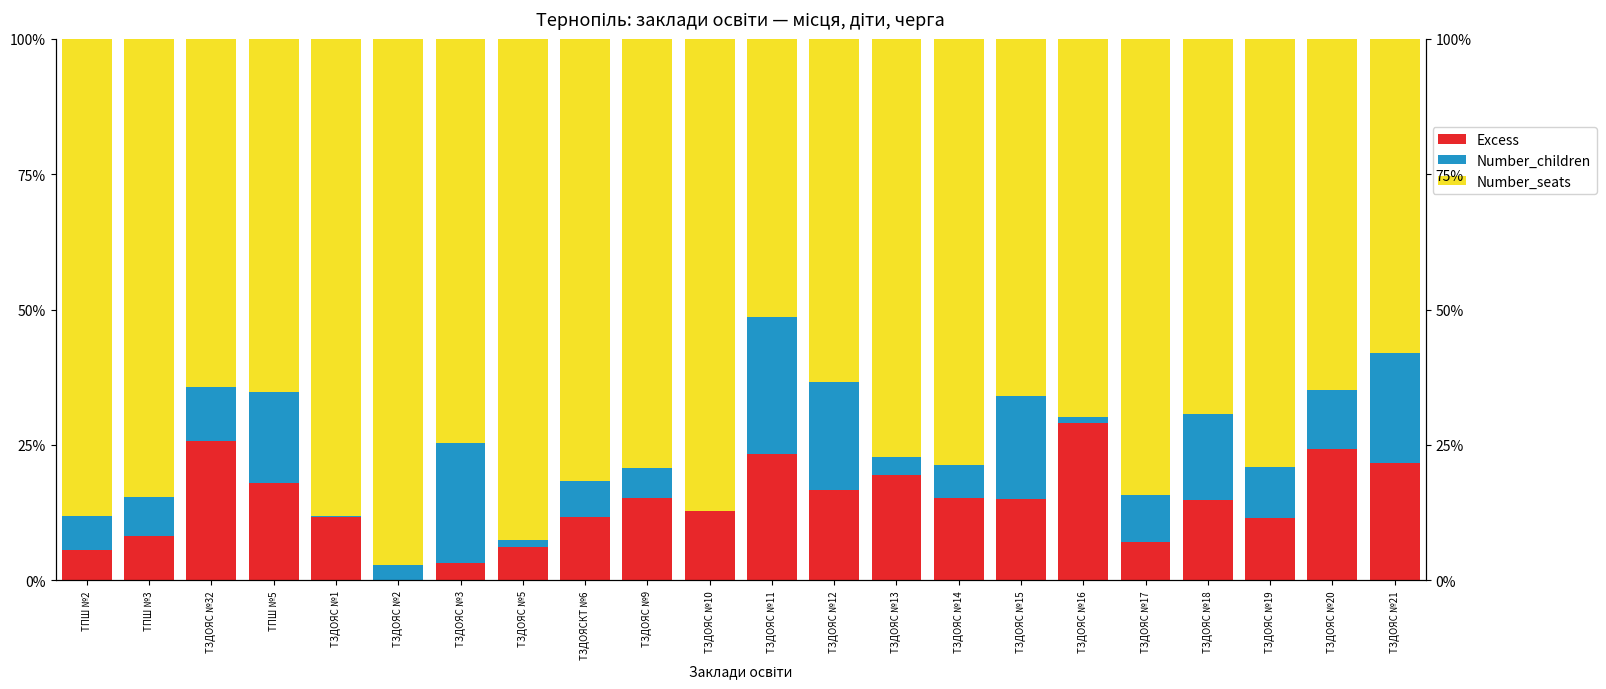

At which label does Number_seats first exceed 78?

ТПШ №2